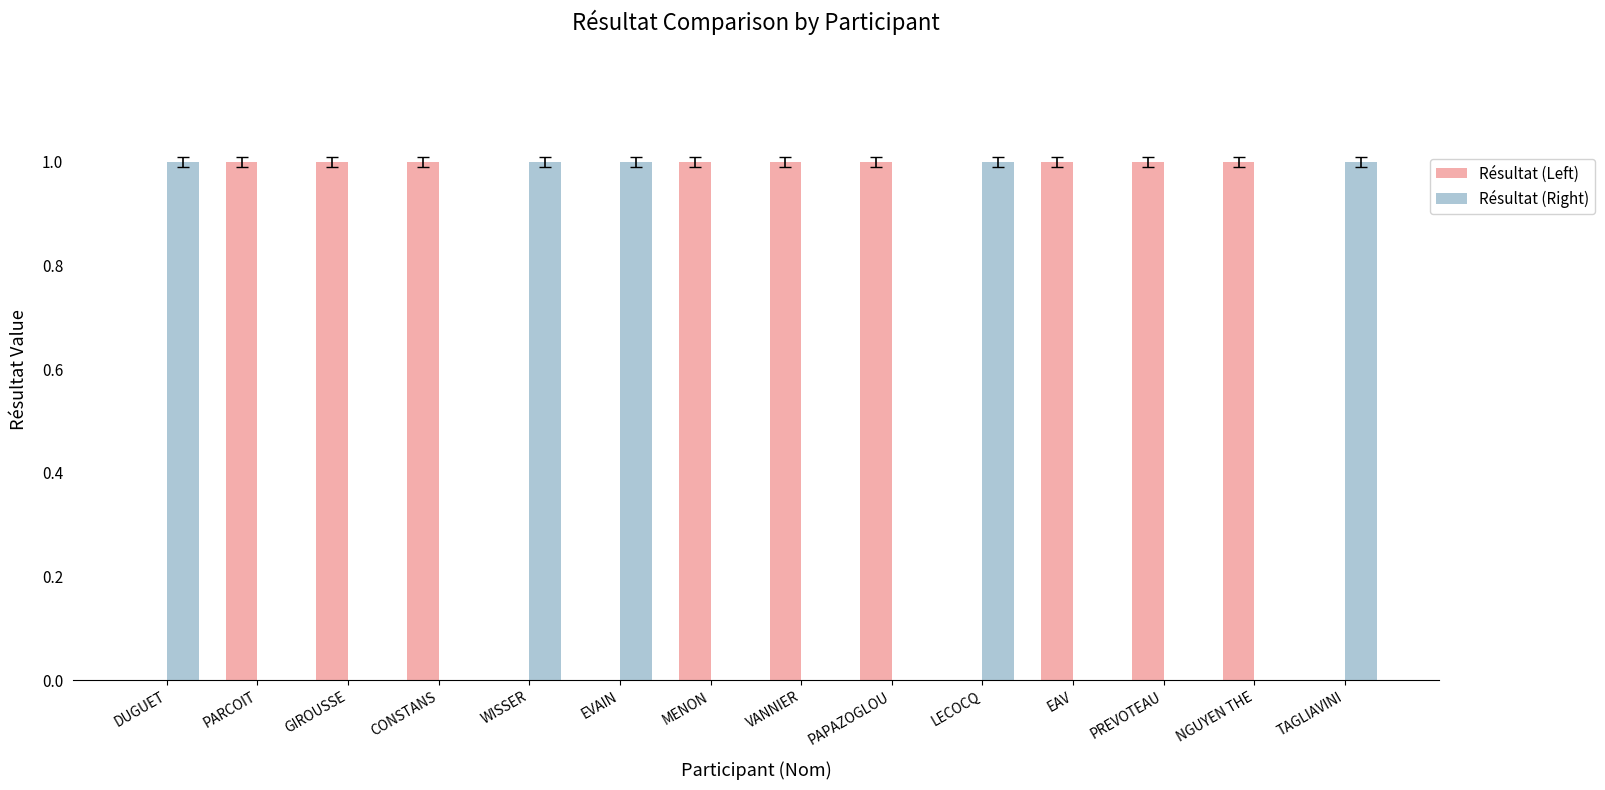

Which series has the largest total across all categories?

Résultat (Left)